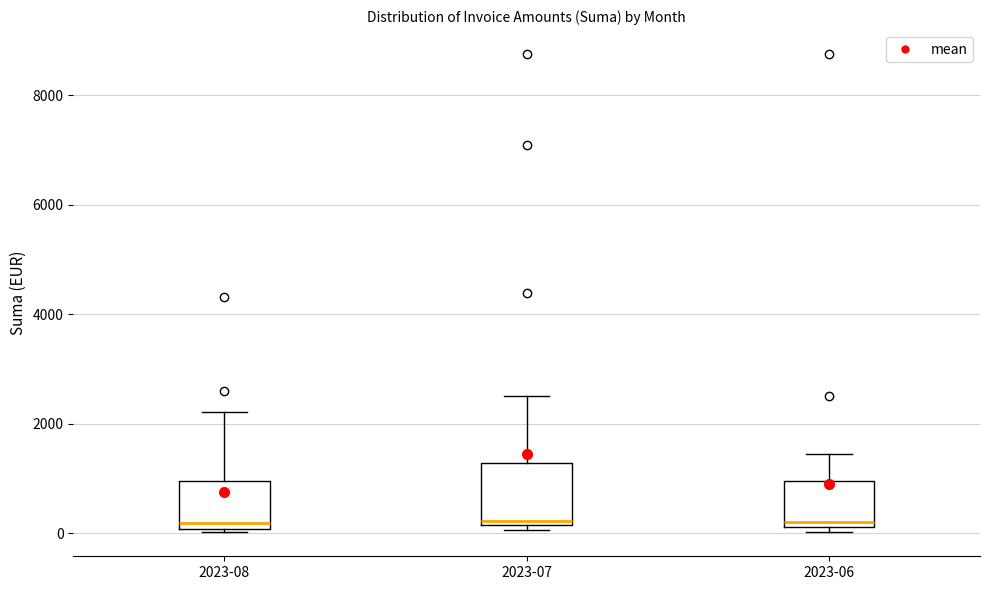

Reading left to right, transcribe this box plot: for each box, give where its median line is, the range the box spans, and where its two whiskers end, as read against the y-axis. The values are not printed on the chart, so give them approximately, as read against the axis.

2023-08: median 200, box 0 to 1000, whiskers 0 (just below the box's lower edge) to 2200
2023-07: median 200 (just above the box's lower edge), box 200 to 1200, whiskers 0 to 2600
2023-06: median 200 (just above the box's lower edge), box 200 to 1000, whiskers 0 to 1400